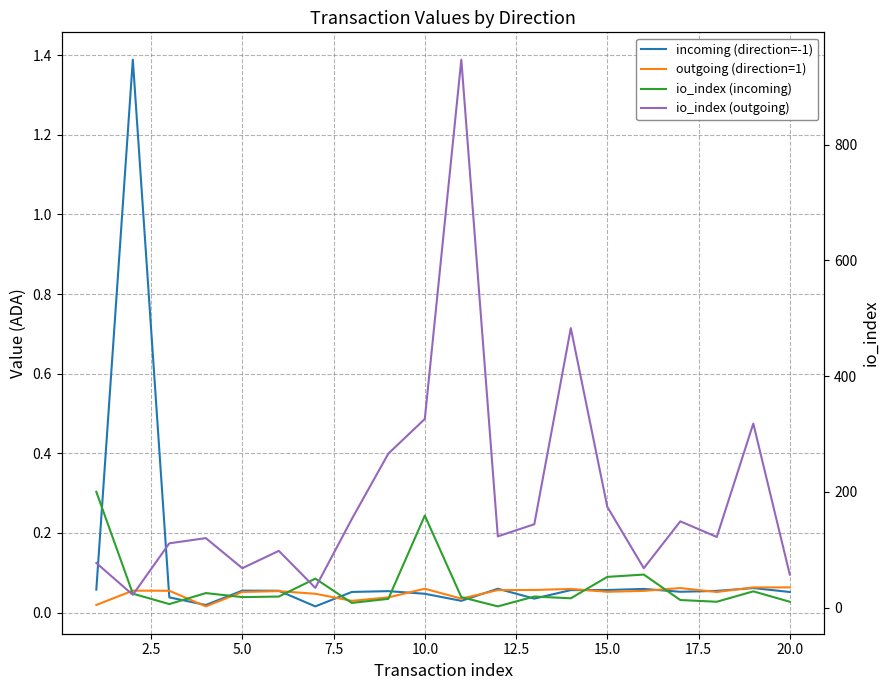

Which series ends up on top after the final intersection of io_index (incoming) and io_index (outgoing)?

io_index (outgoing)